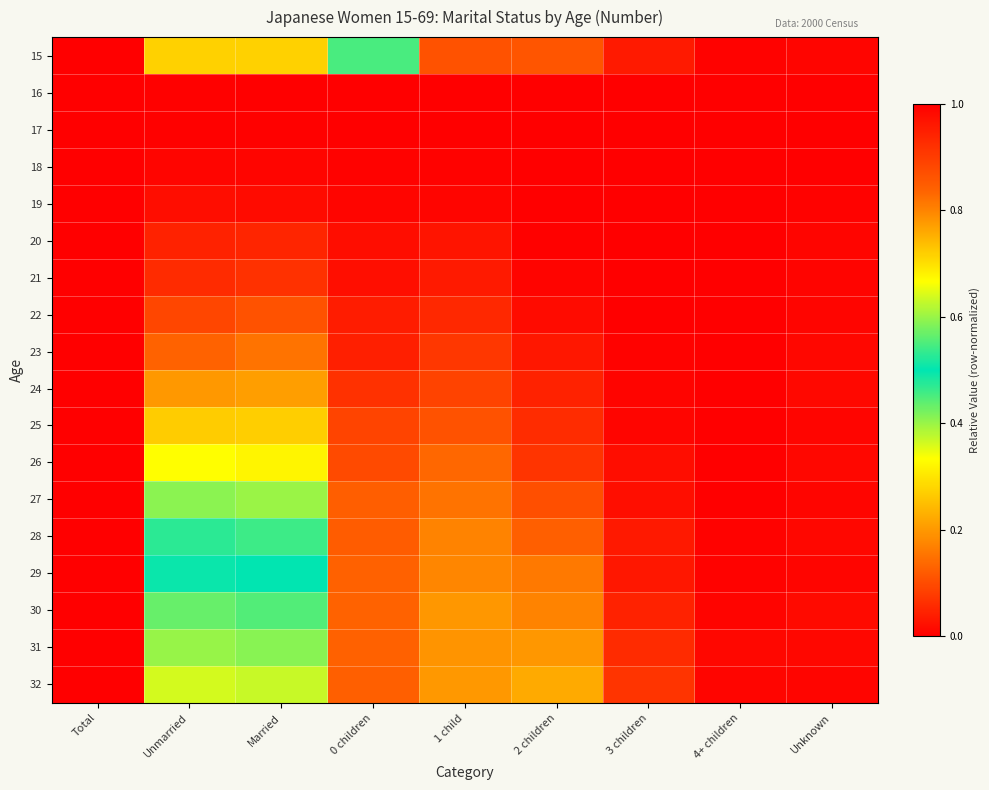

What is the total value across all series at 1 child?

1.7